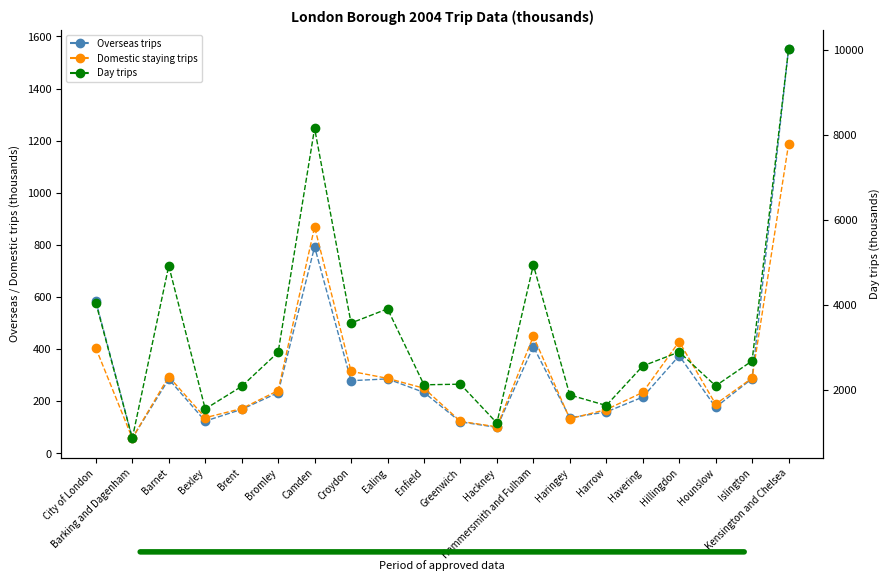

List the labels in order of Overseas trips value, largest first.

Kensington and Chelsea, Camden, City of London, Hammersmith and Fulham, Hillingdon, Islington, Ealing, Barnet, Croydon, Enfield, Bromley, Havering, Hounslow, Brent, Harrow, Haringey, Bexley, Greenwich, Hackney, Barking and Dagenham